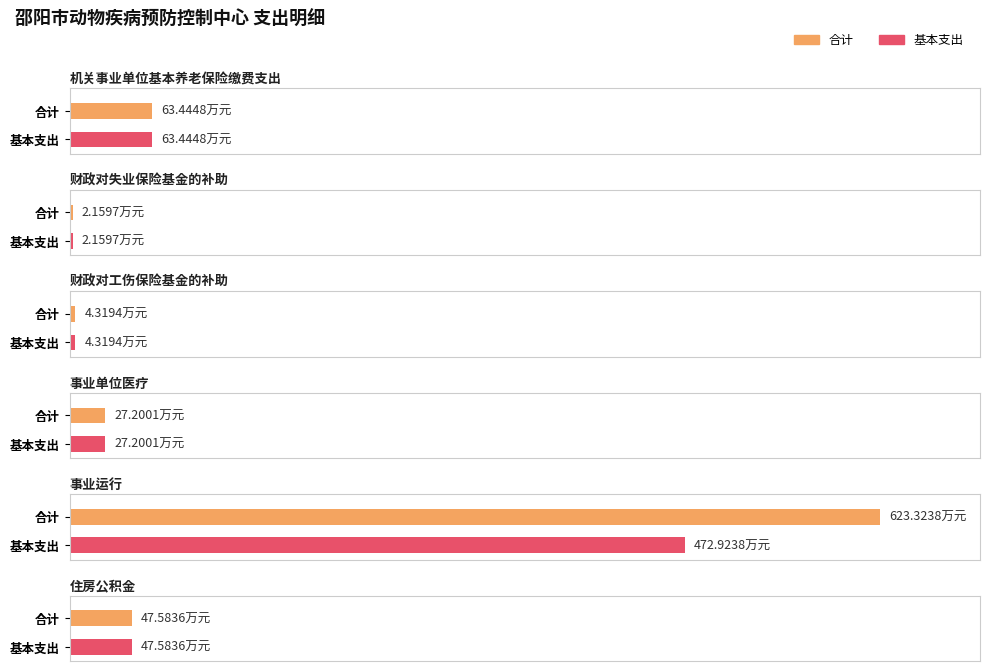

Are the bars horizontal?

Yes